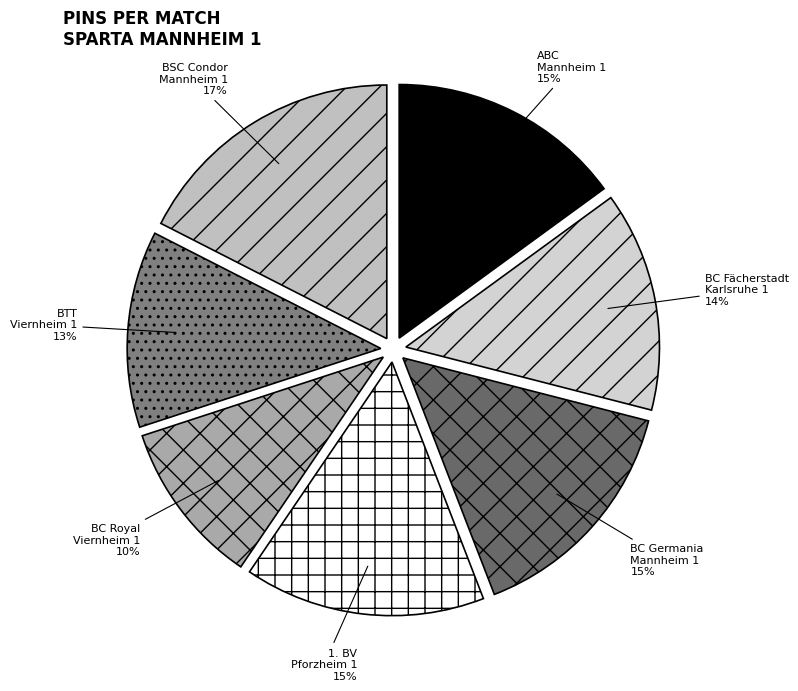

Which has a higher value, 1. BV Pforzheim 1 or BC Royal Viernheim 1?

1. BV Pforzheim 1